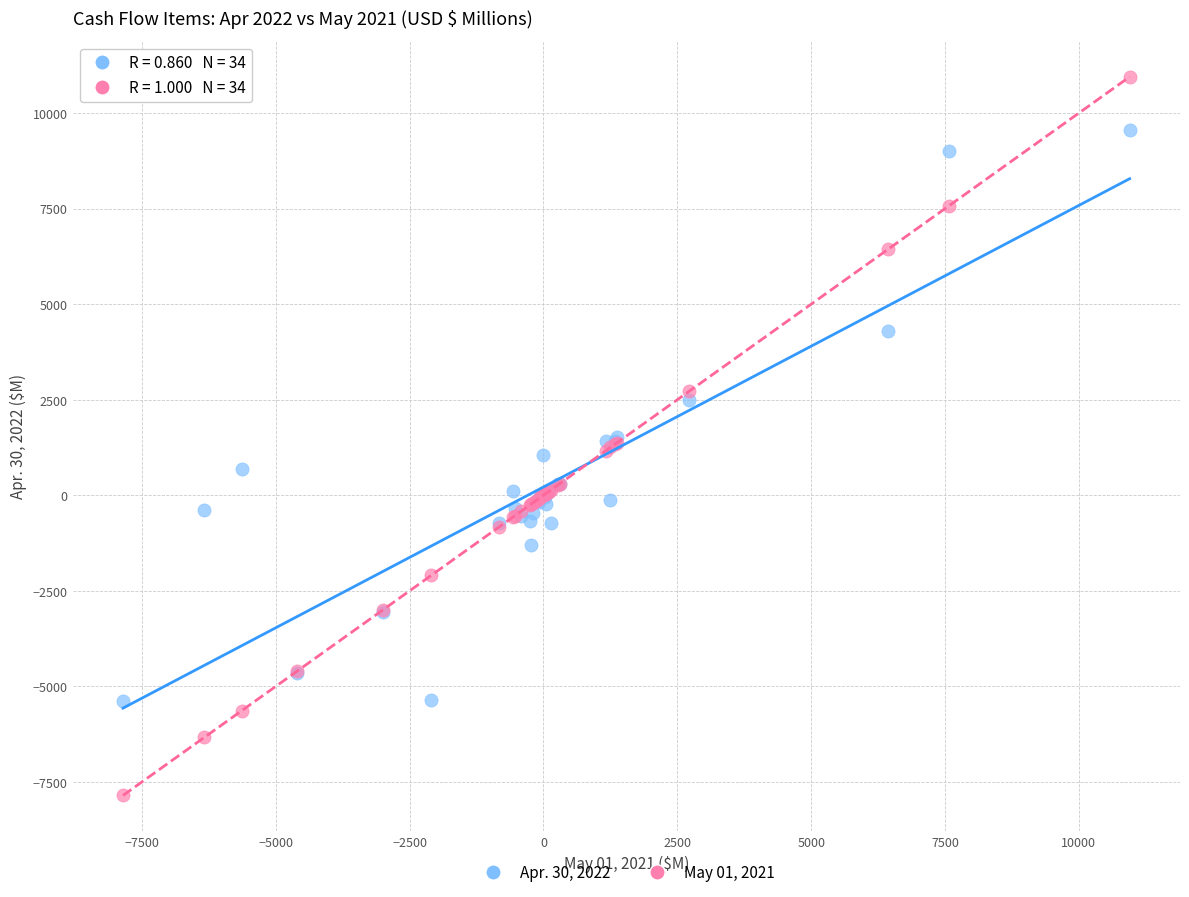

Which series contains the lowest Y value?

May 01, 2021